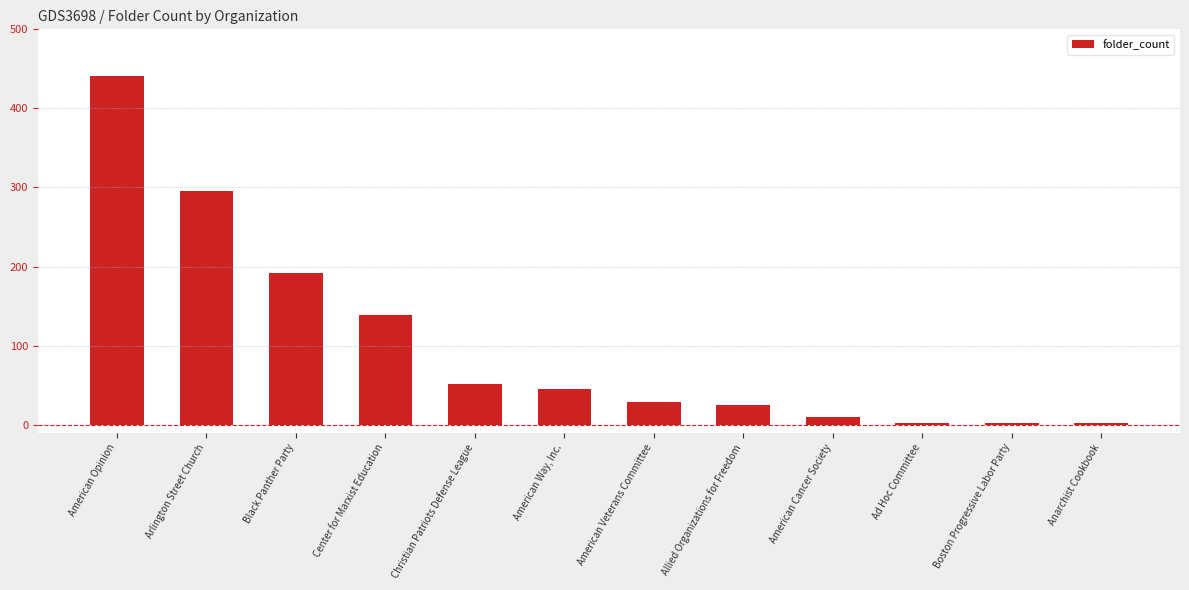

Count the number of categories in the chart.

12